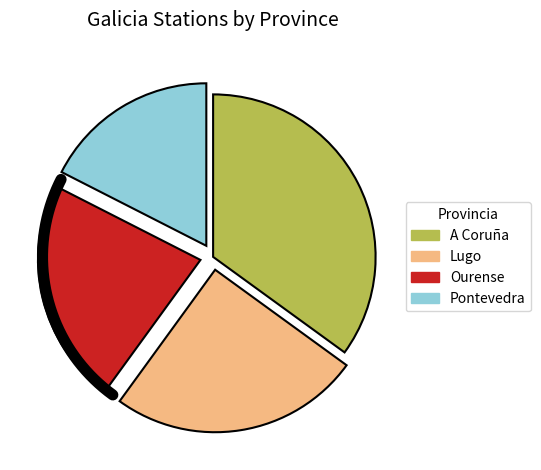

To the nearest percent, what is the average slice percentage?

25%